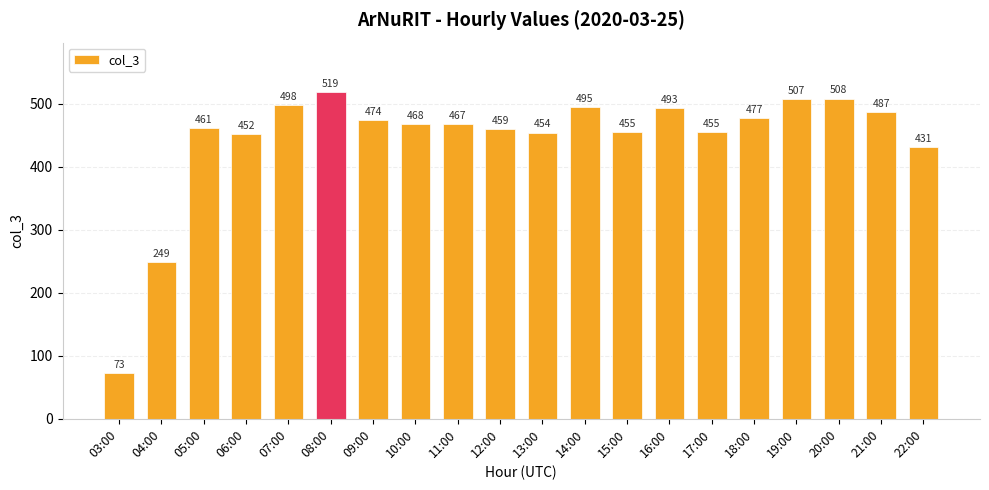

What is the difference between the second highest and second lowest values?

259